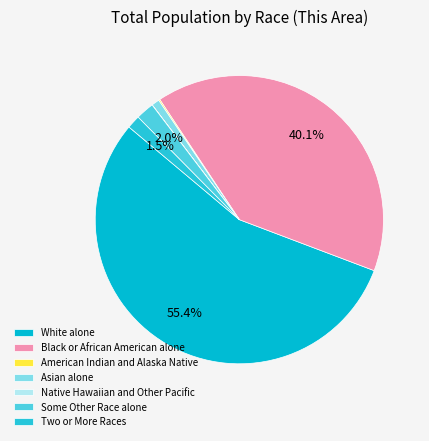

What is the largest slice in the pie chart?

White alone